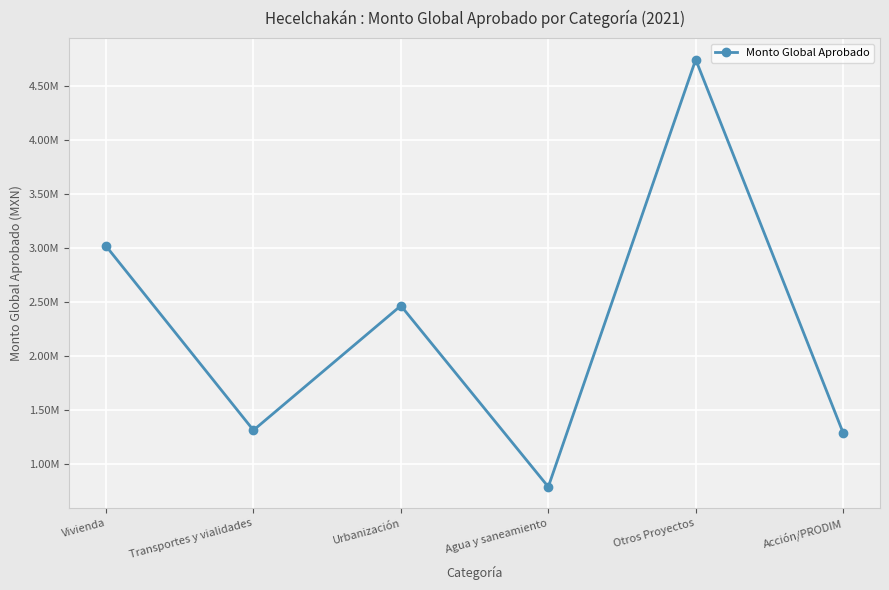

Does the chart have visible grid lines?

Yes